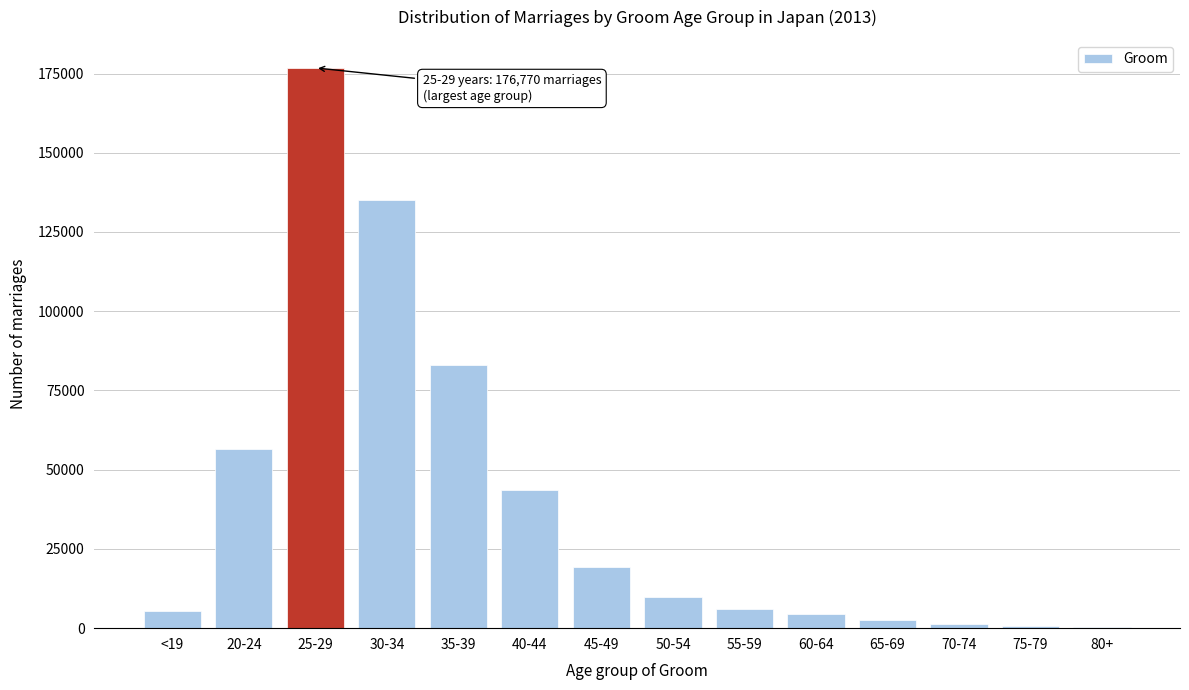

At which category does the chart reach its peak across all series?

25-29